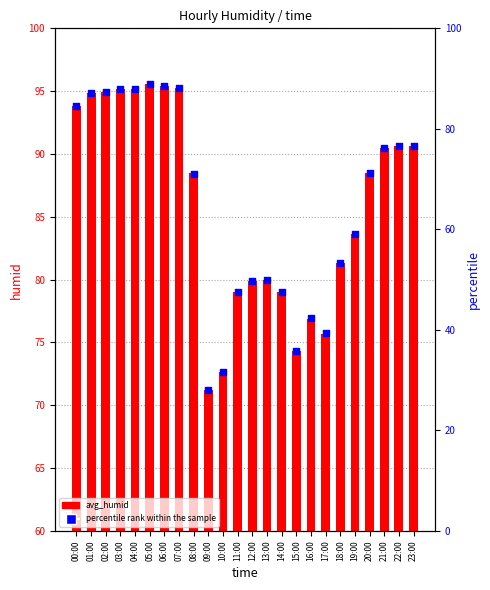

Is the value of percentile rank within the sample at 12:00 greater than the value of avg_humid at 07:00?

No